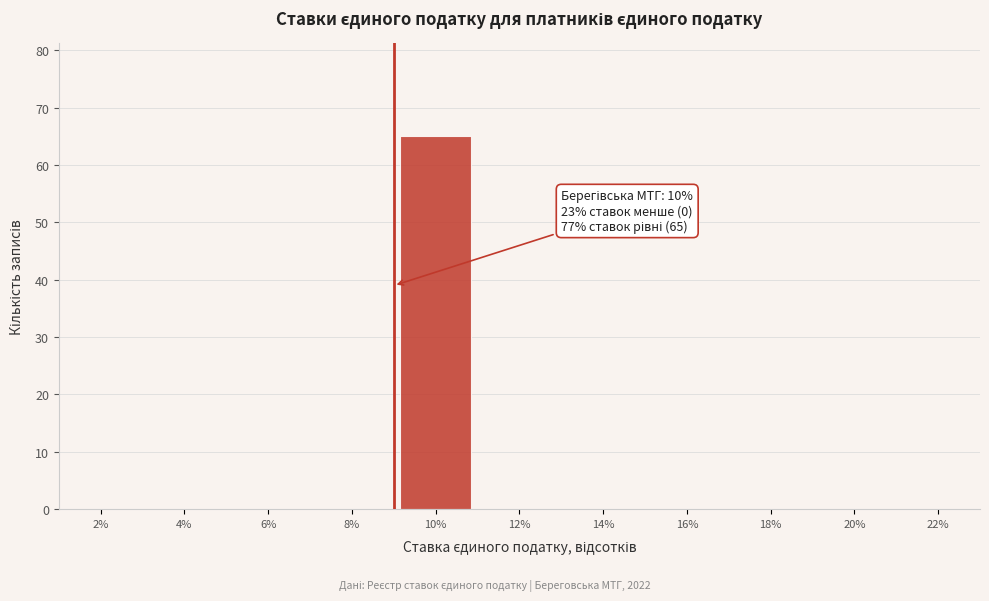

Reading right to left, list all the values displayed in this chart.

22%=0	20%=0	18%=0	16%=0	14%=0	12%=0	10%=65	8%=0	6%=0	4%=0	2%=0